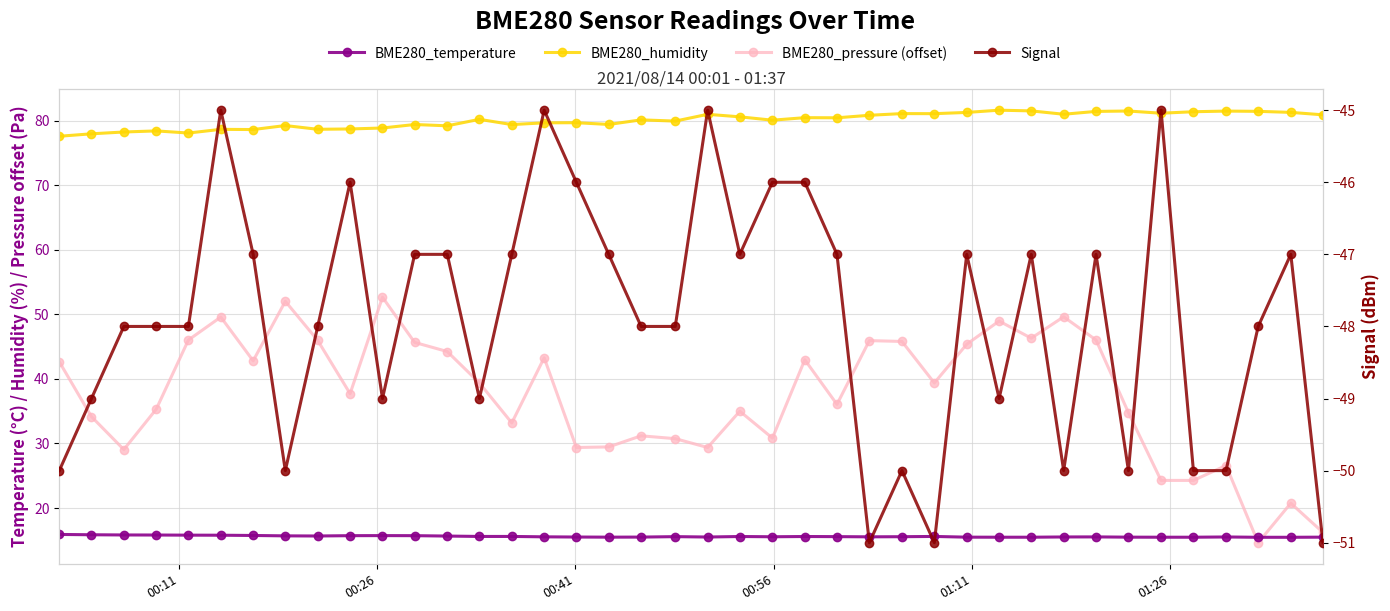

List the series in order of their overall mean, lowest first.

Signal, BME280_temperature, BME280_pressure (offset), BME280_humidity